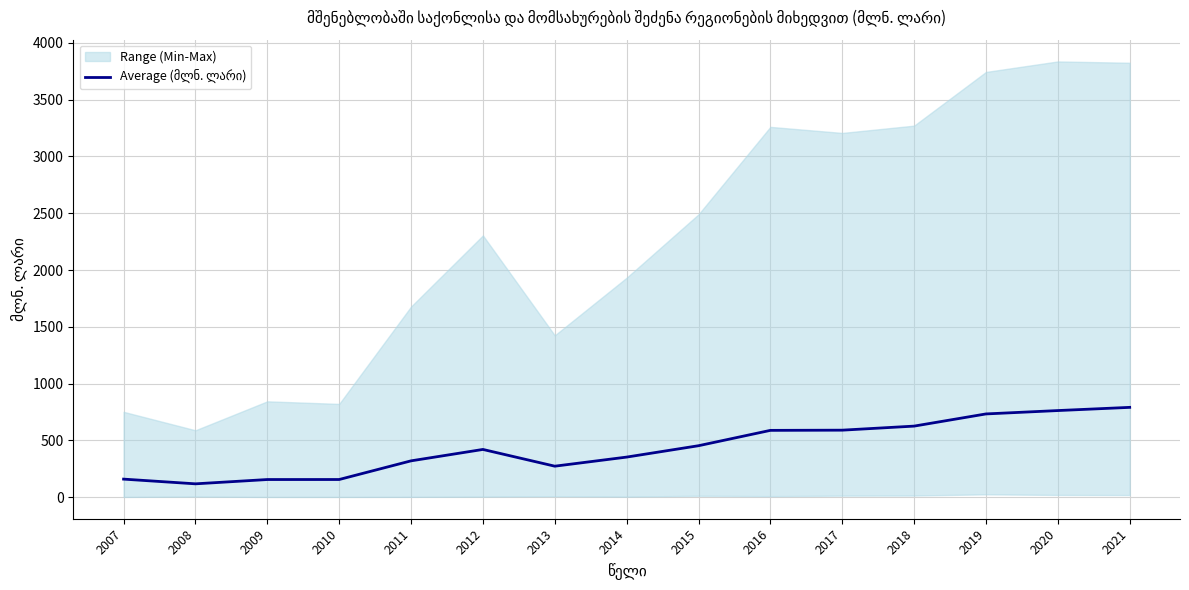

What value does the data have at 2010?

155.7